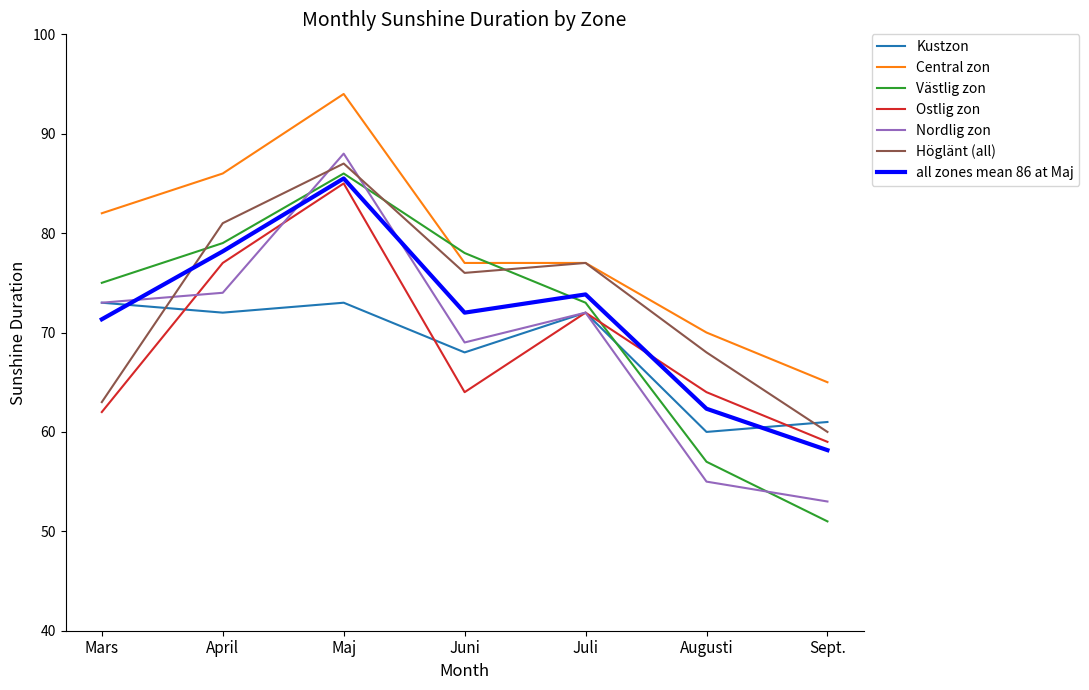

At which label is Kustzon closest to 66?

Juni